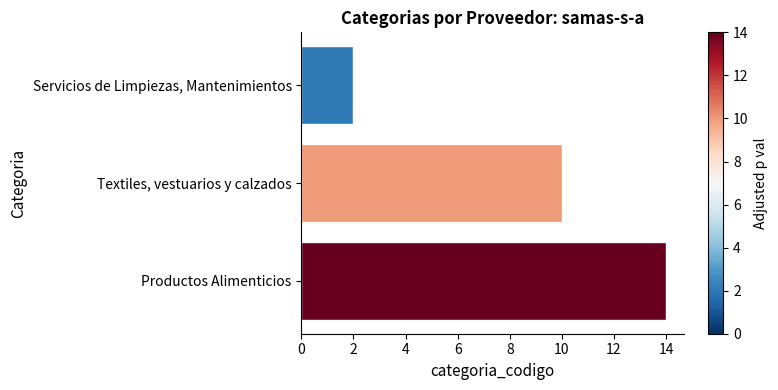

What is the greatest value displayed?

14